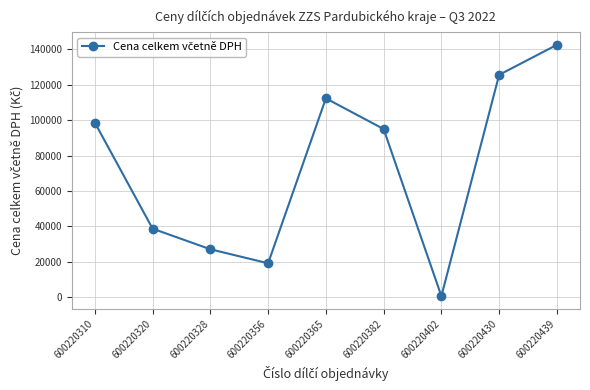

What is the average value?

73255.4